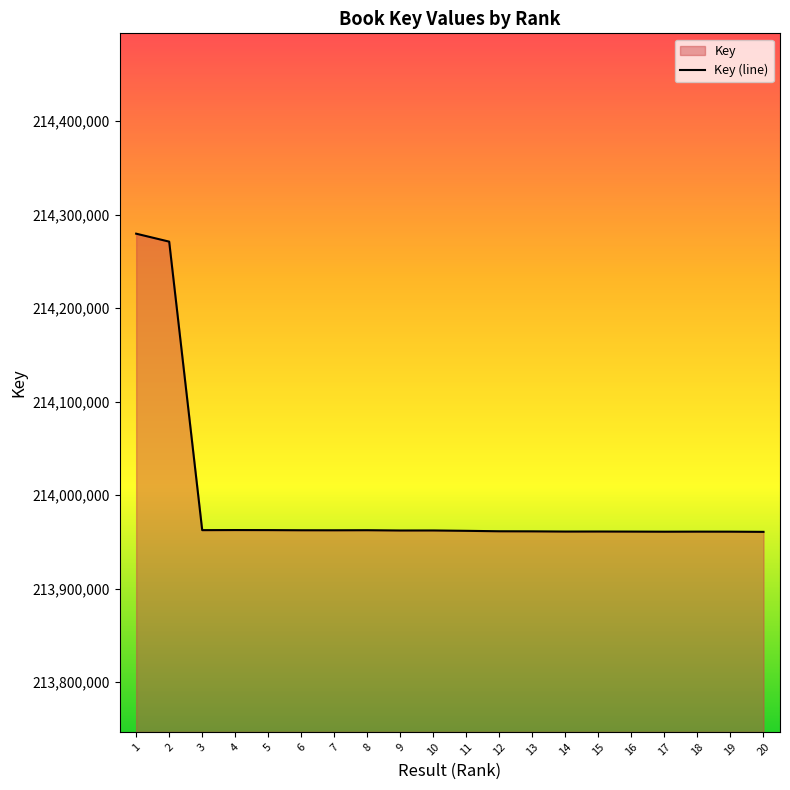

What is the value of the 12th point from the left?

213961416